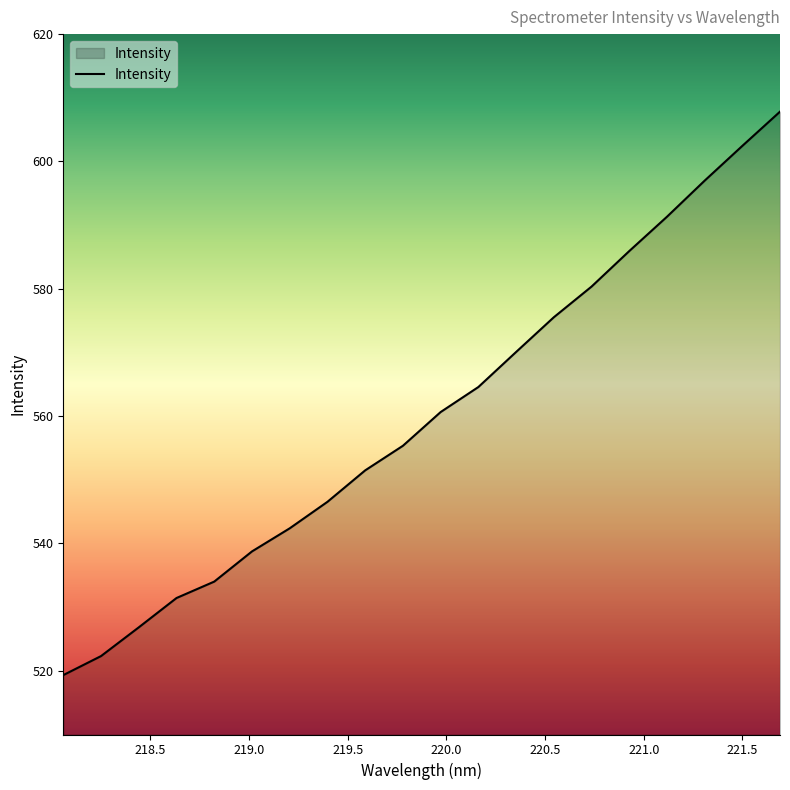

What is the difference between the maximum and minimum values?

88.5